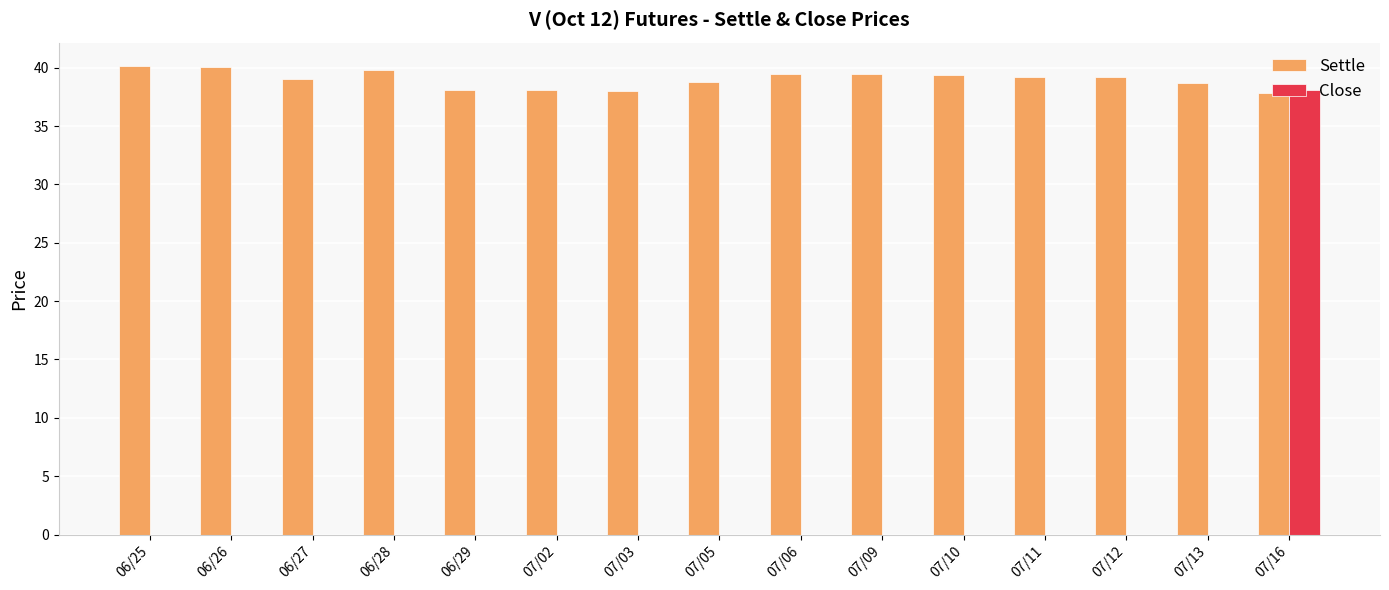

Is the value of Close at 07/12 greater than the value of Settle at 07/02?

No